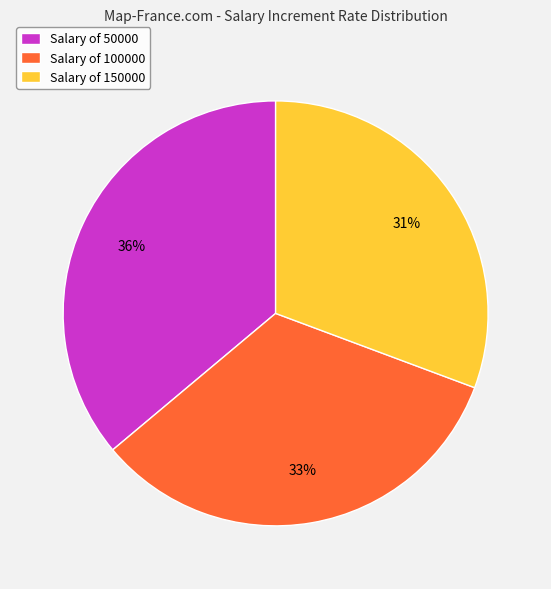

Which category has the smallest portion of the pie?

Salary of 150000